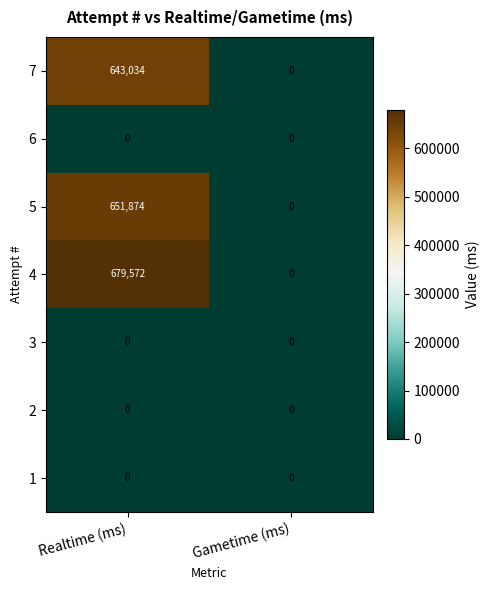

What is the difference between the maximum and minimum values in the 7 series?

643034